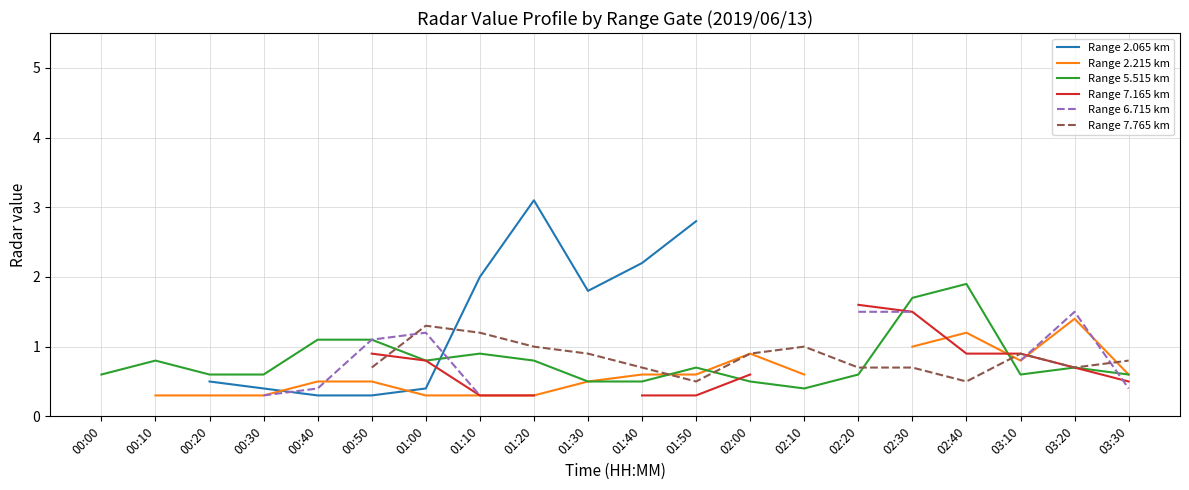

How many lines are shown in the chart?

6